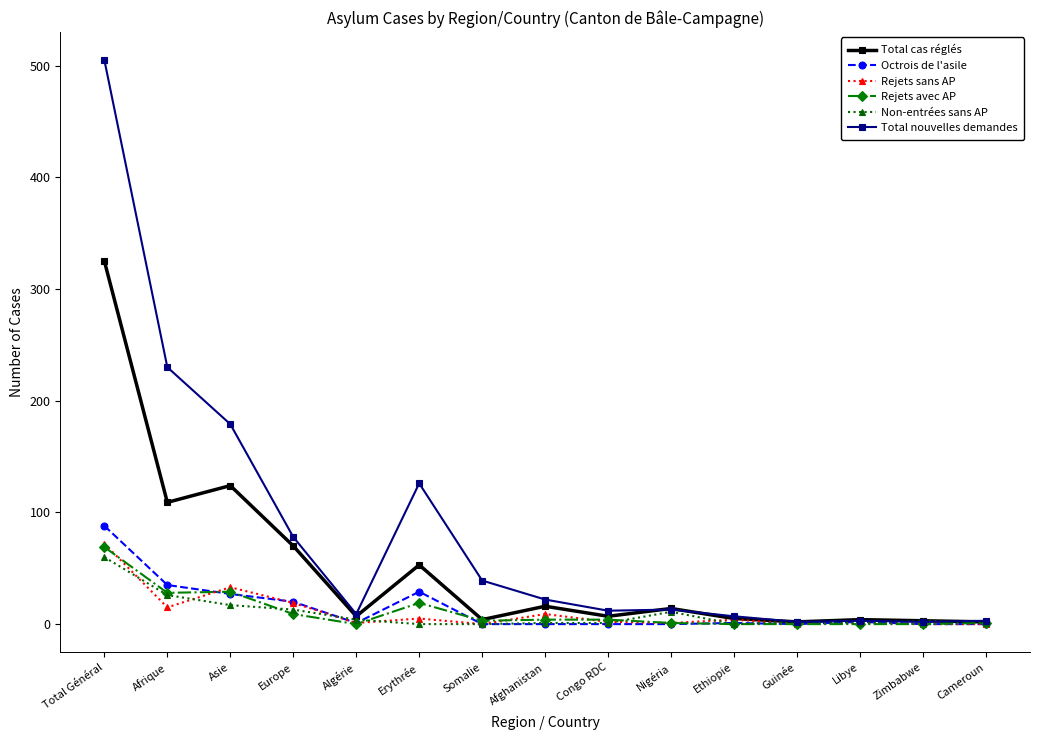

Where is the first local minimum for Total cas réglés?

Afrique